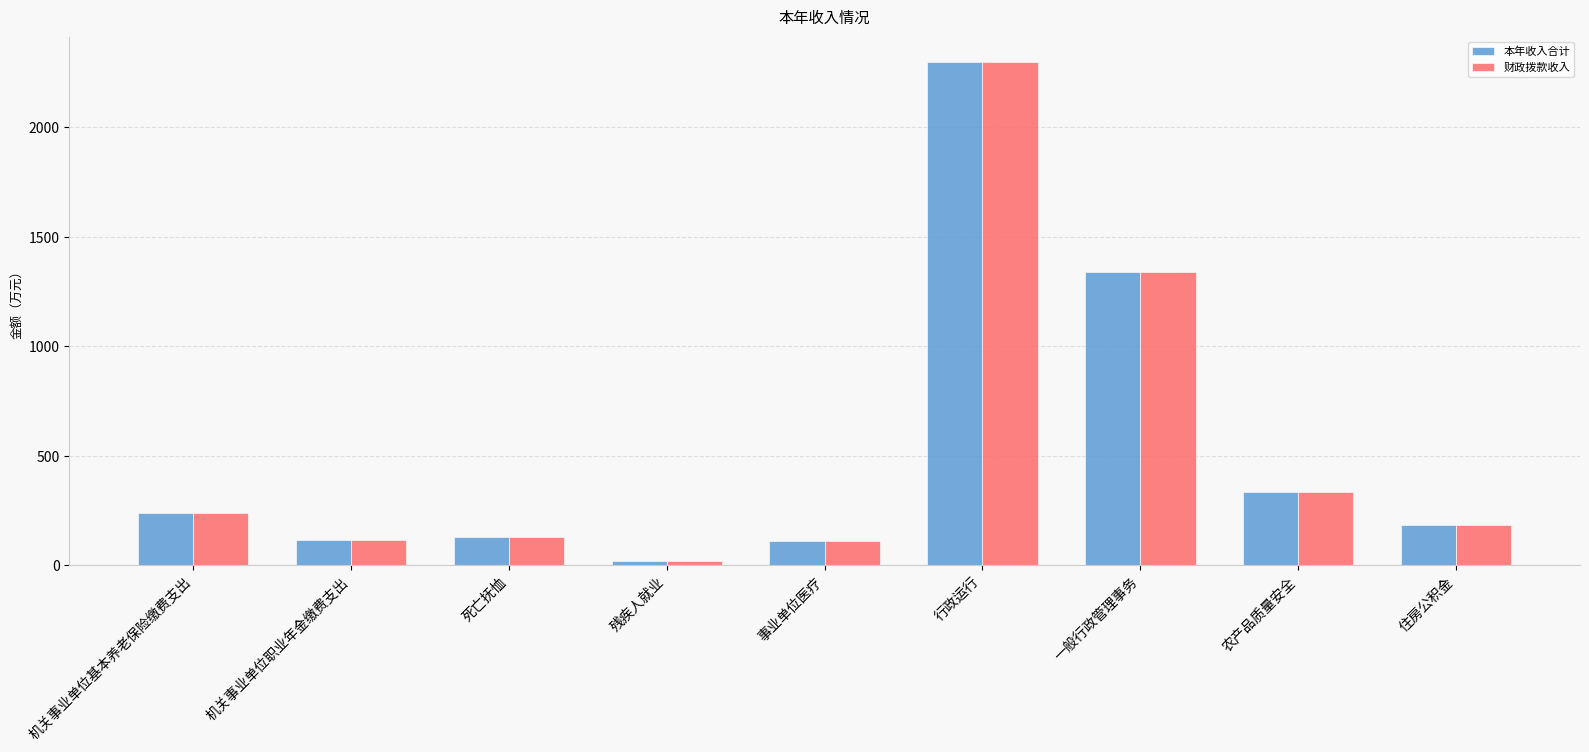

At which label does 财政拨款收入 first exceed 184?

机关事业单位基本养老保险缴费支出